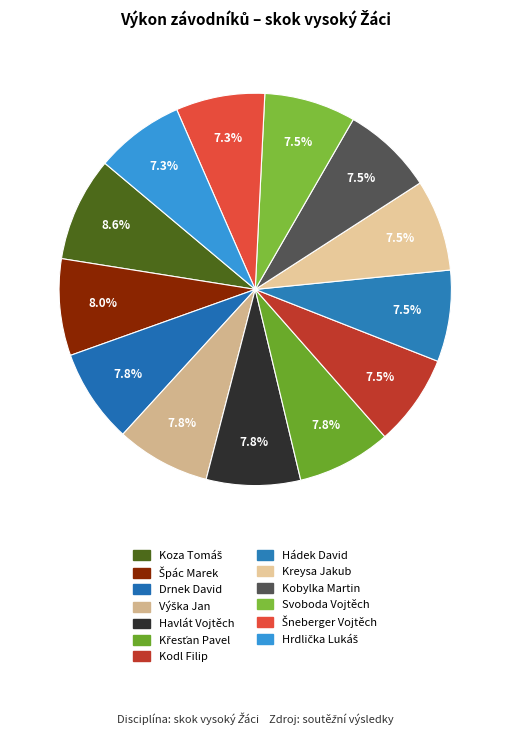

How many slices are in this pie chart?

13